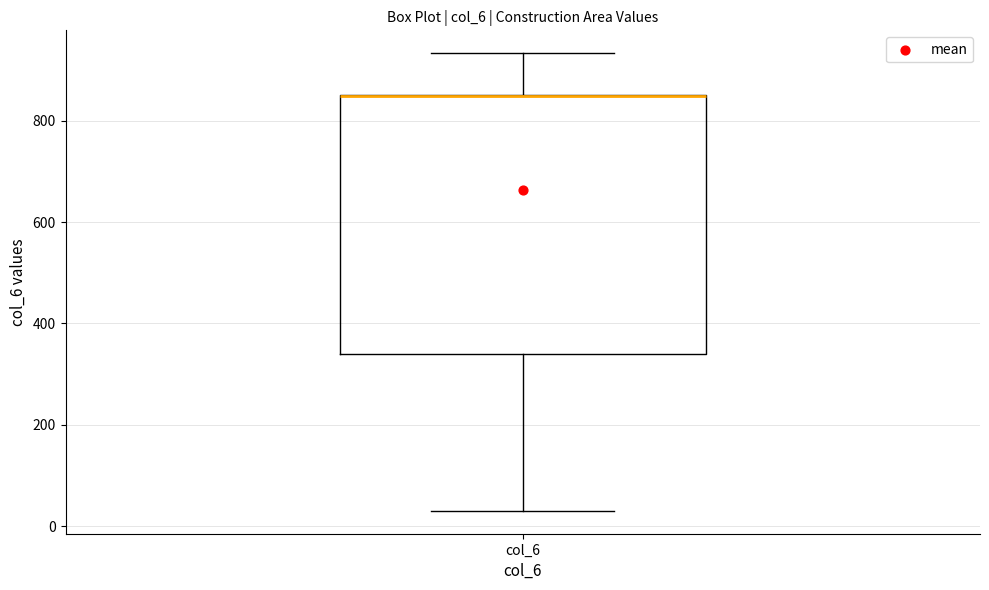

Where is the lower edge of the box for col_6 on the y-axis? The values are not printed on the chart, so give them approximately, as read against the axis.

340